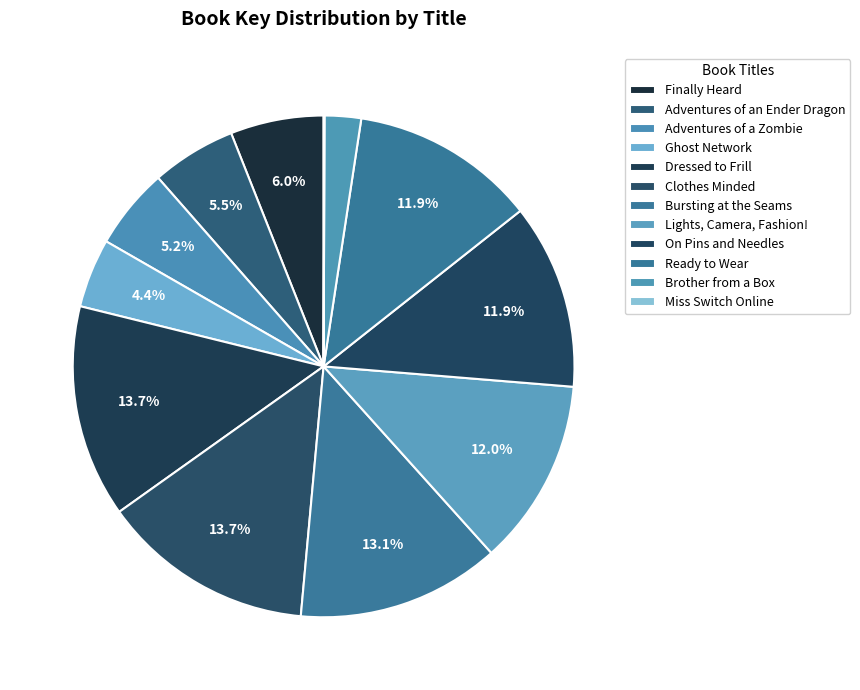

What is the smallest slice in the pie chart?

Miss Switch Online